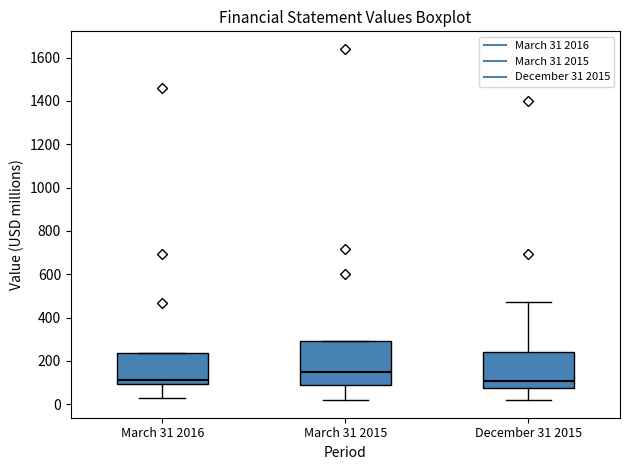

Where is the lower edge of the box for December 31 2015 on the y-axis? The values are not printed on the chart, so give them approximately, as read against the axis.

80